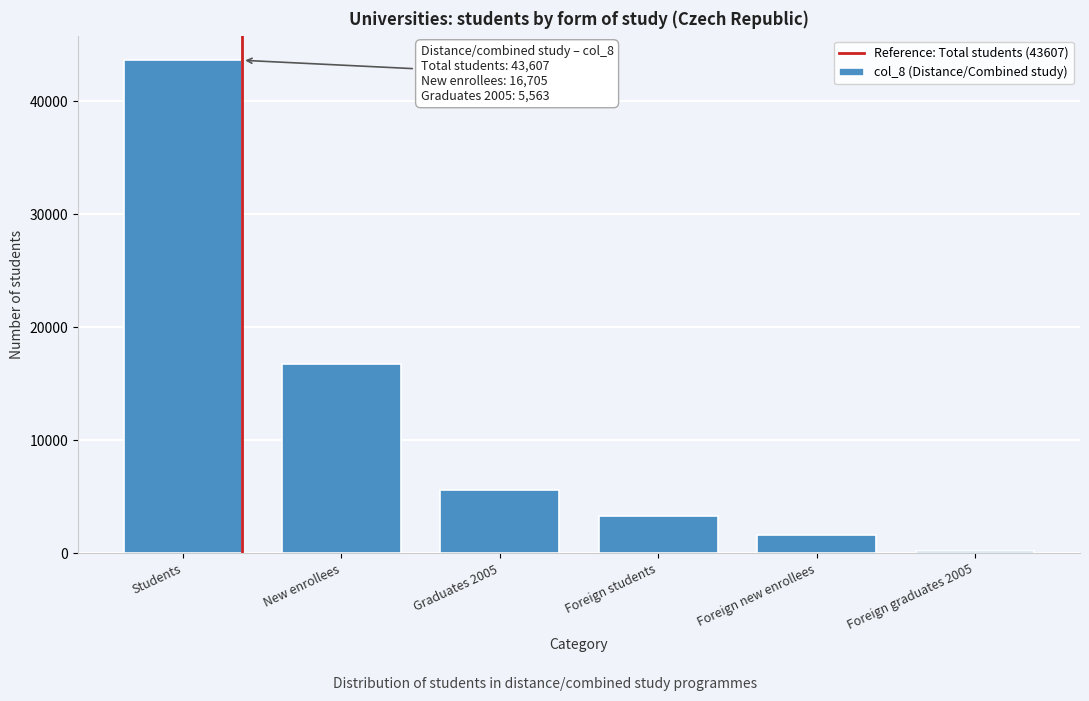

Reading left to right, what are all the values shown in this chart?

Students=43607	New enrollees=16705	Graduates 2005=5563	Foreign students=3305	Foreign new enrollees=1585	Foreign graduates 2005=196